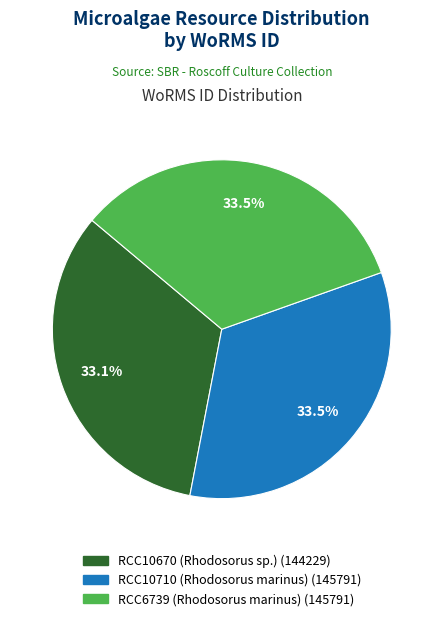

How many segments does this pie chart have?

3